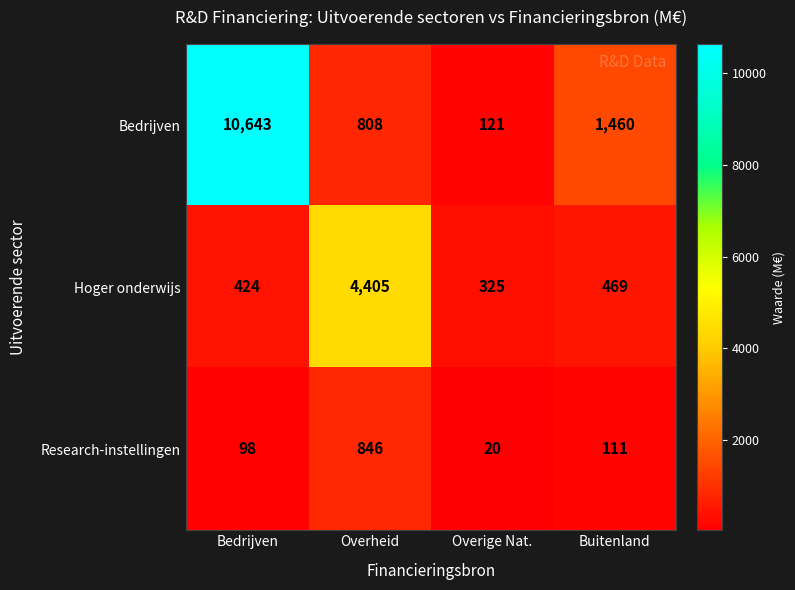

What is the minimum value for Hoger onderwijs?

325